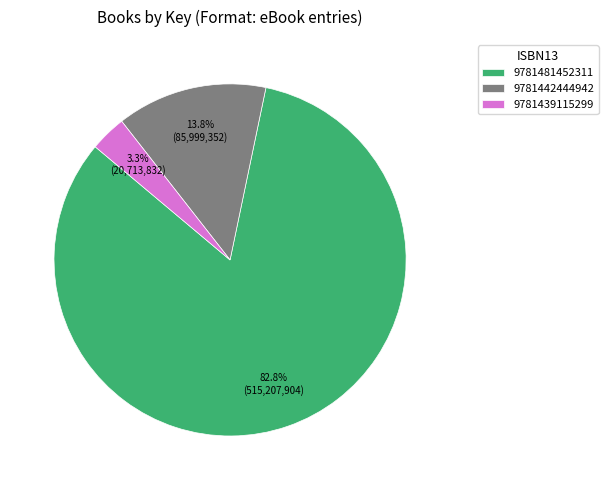

Count the number of slices in the pie.

3